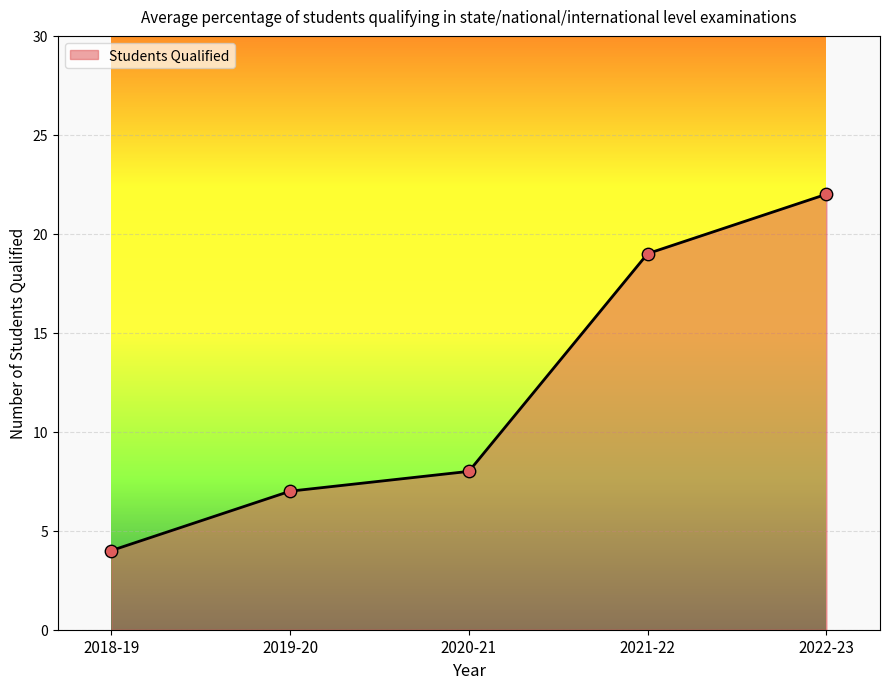

What is the change in value from 2019-20 to 2022-23?

+15